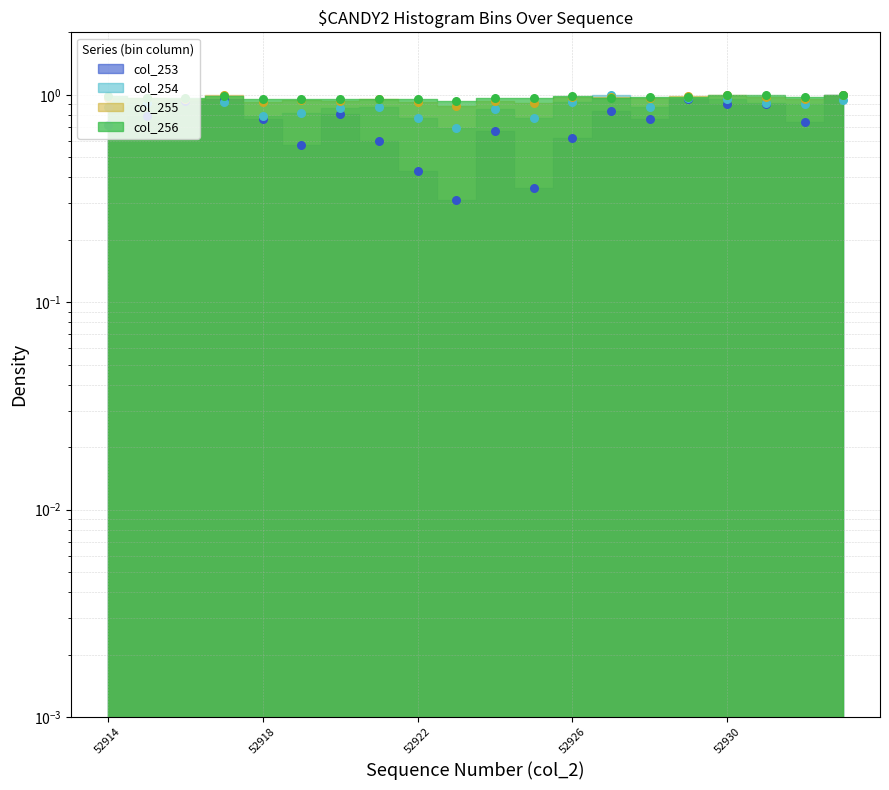

Is the value of col_254 at 52920 greater than the value of col_253 at 52922?

Yes